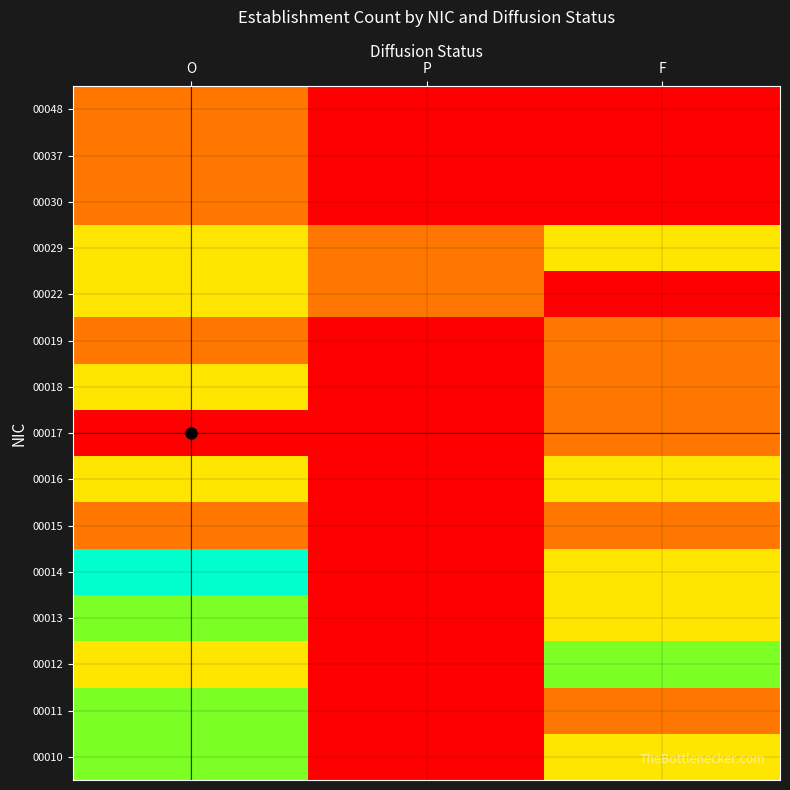

What is the spread (max minus min) of values at P?

1